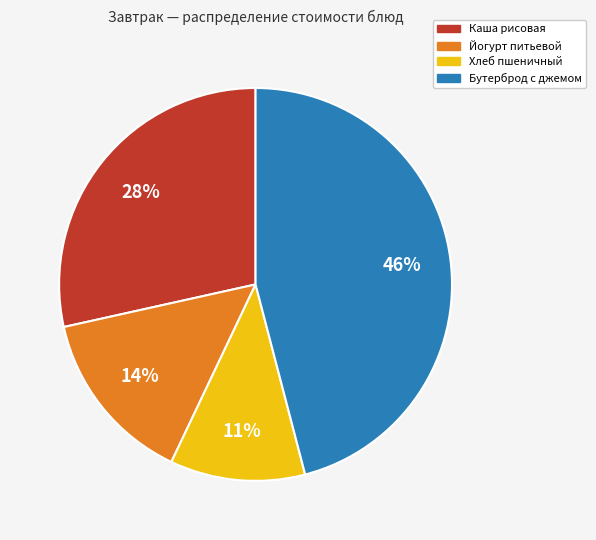

What percentage is the Хлеб пшеничный slice, to the nearest percent?

11%